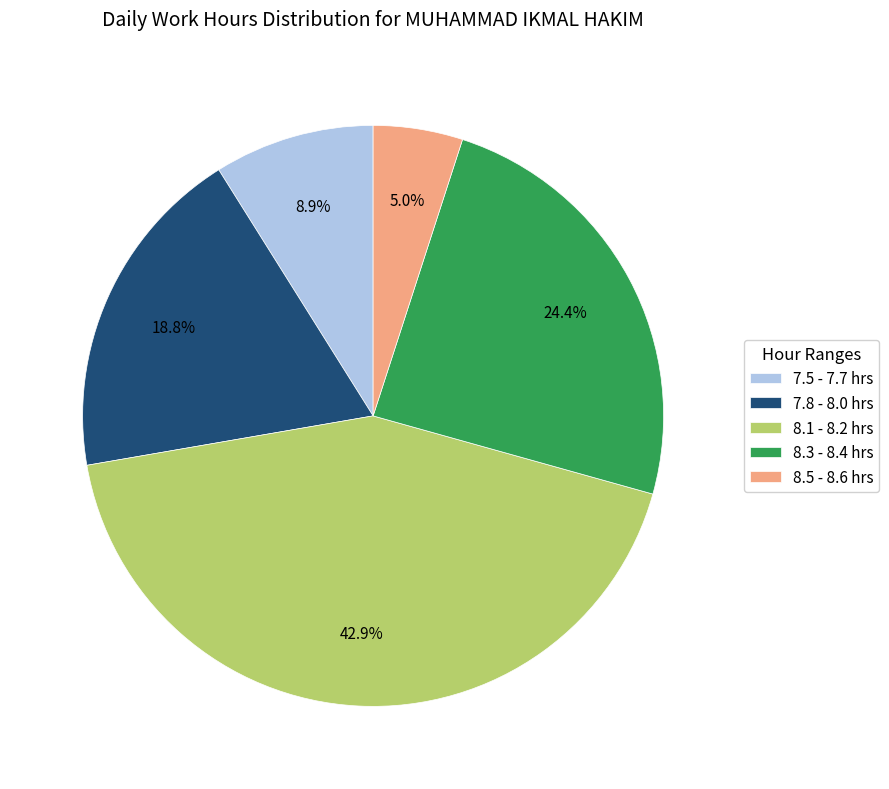

How many slices are in this pie chart?

5